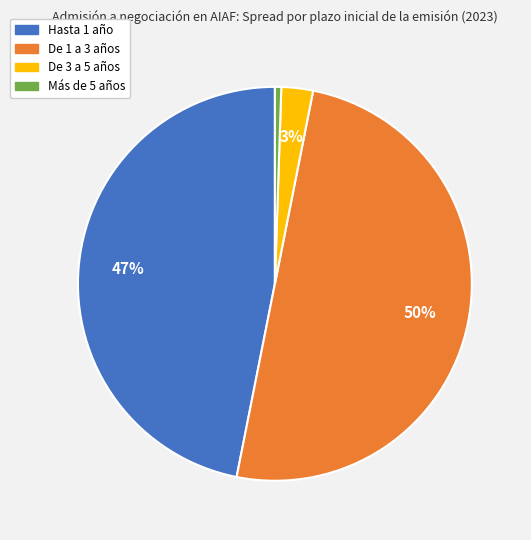

Which slice is the smallest?

Más de 5 años